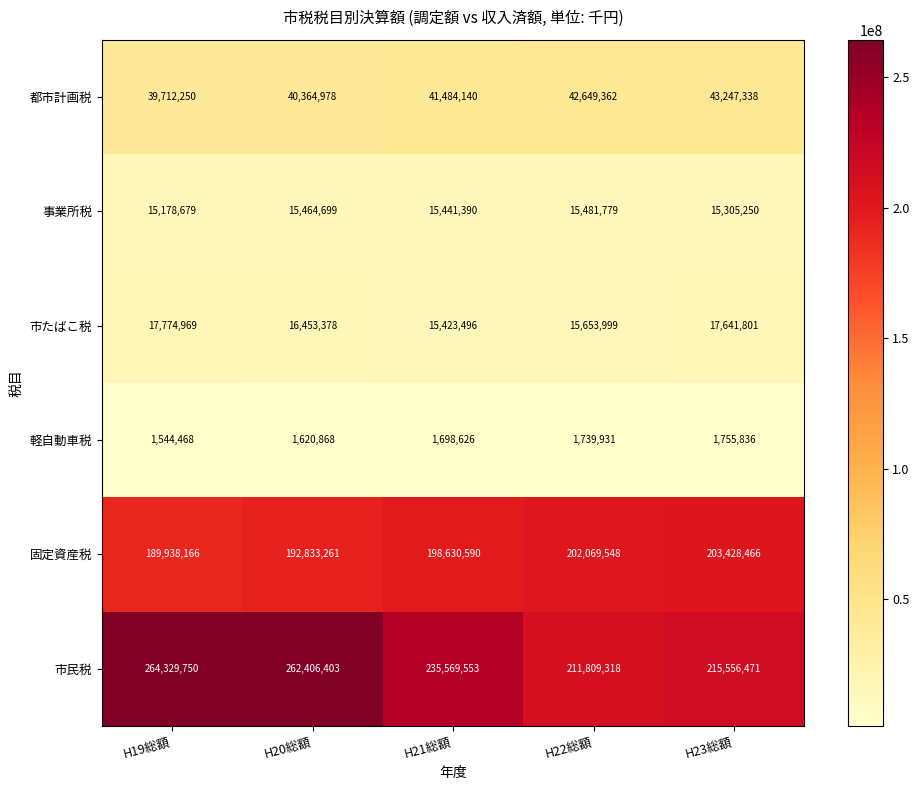

The 市たばこ税 series shows 17641801 at H23総額. True or false?

True